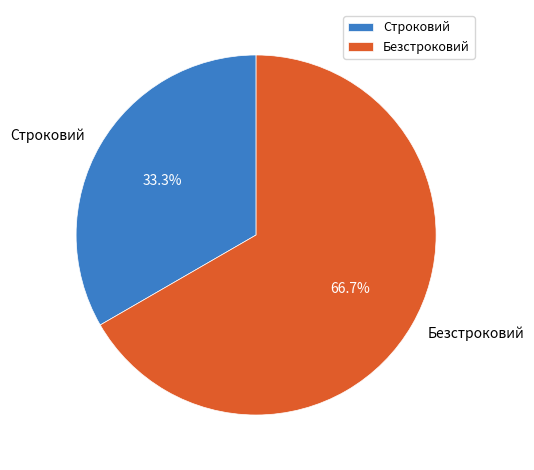

What is the ratio of the value at Безстроковий to the value at Строковий?

2.0